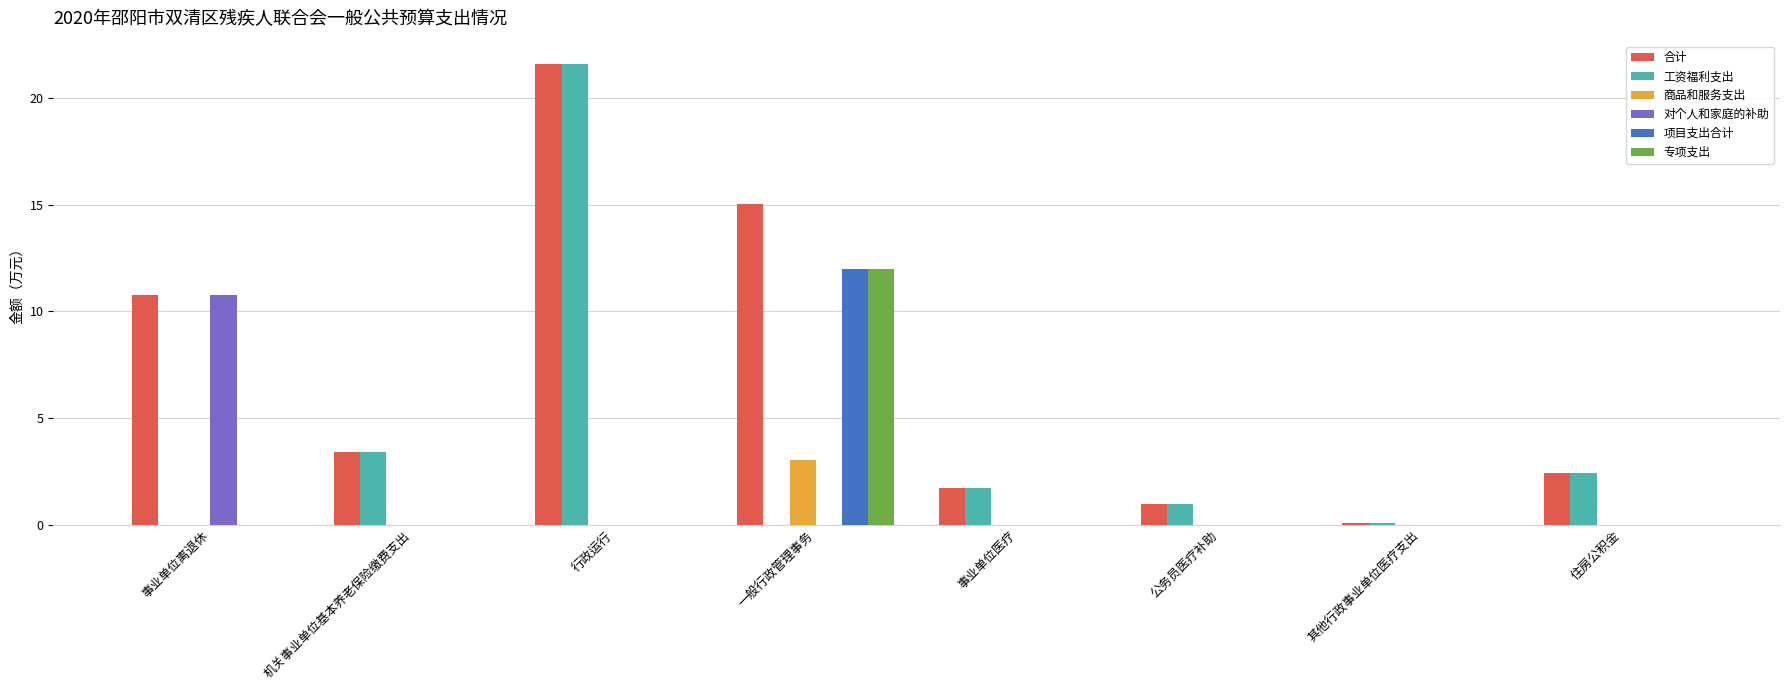

Count the number of categories in the chart.

8